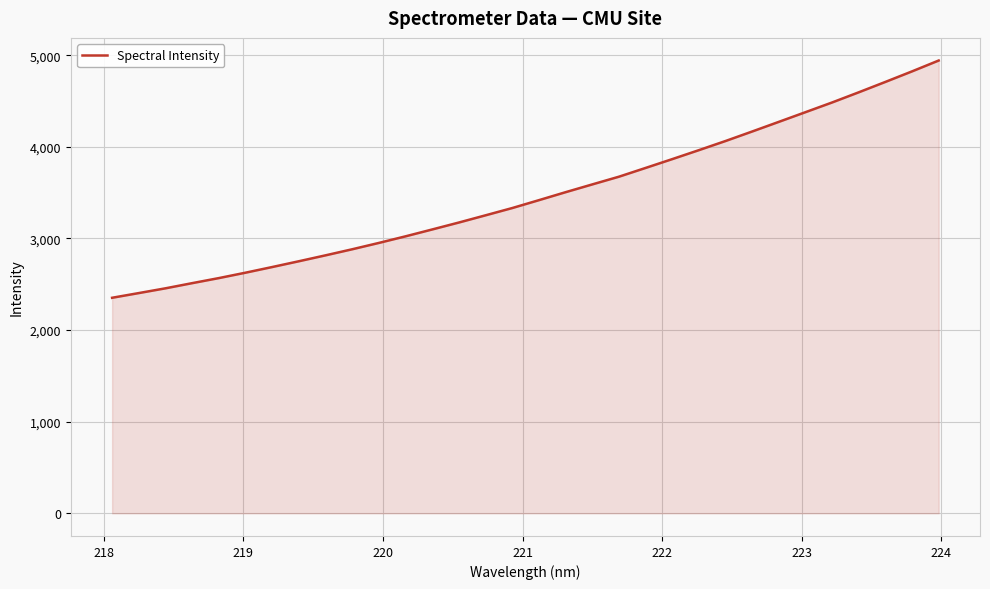

What is the smallest value displayed?

2352.8